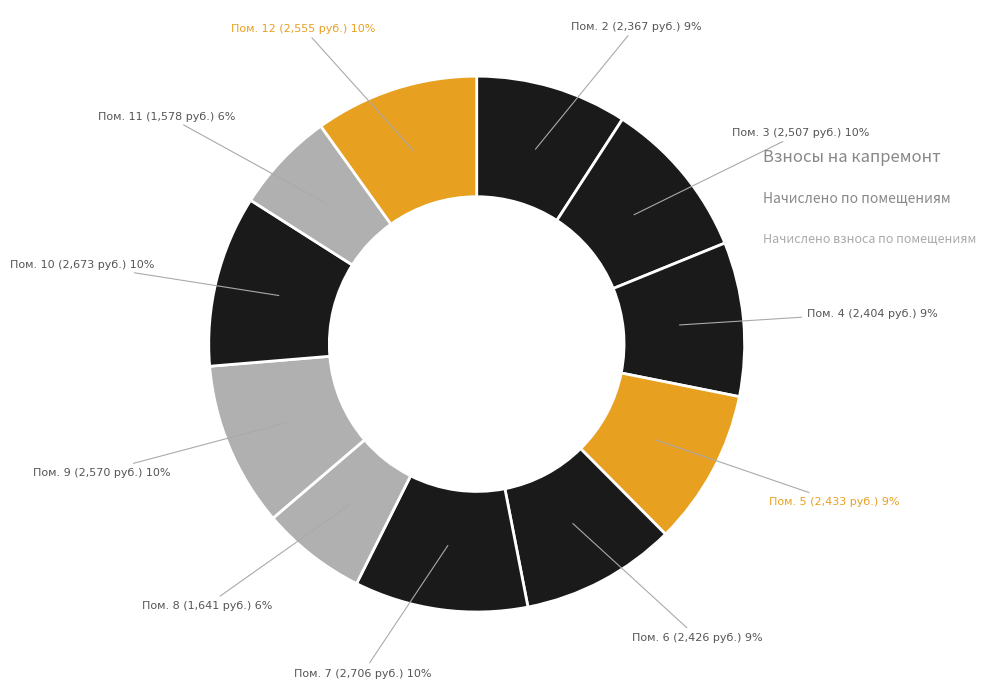

The Пом. 6 slice represents 9% of the pie. True or false?

True